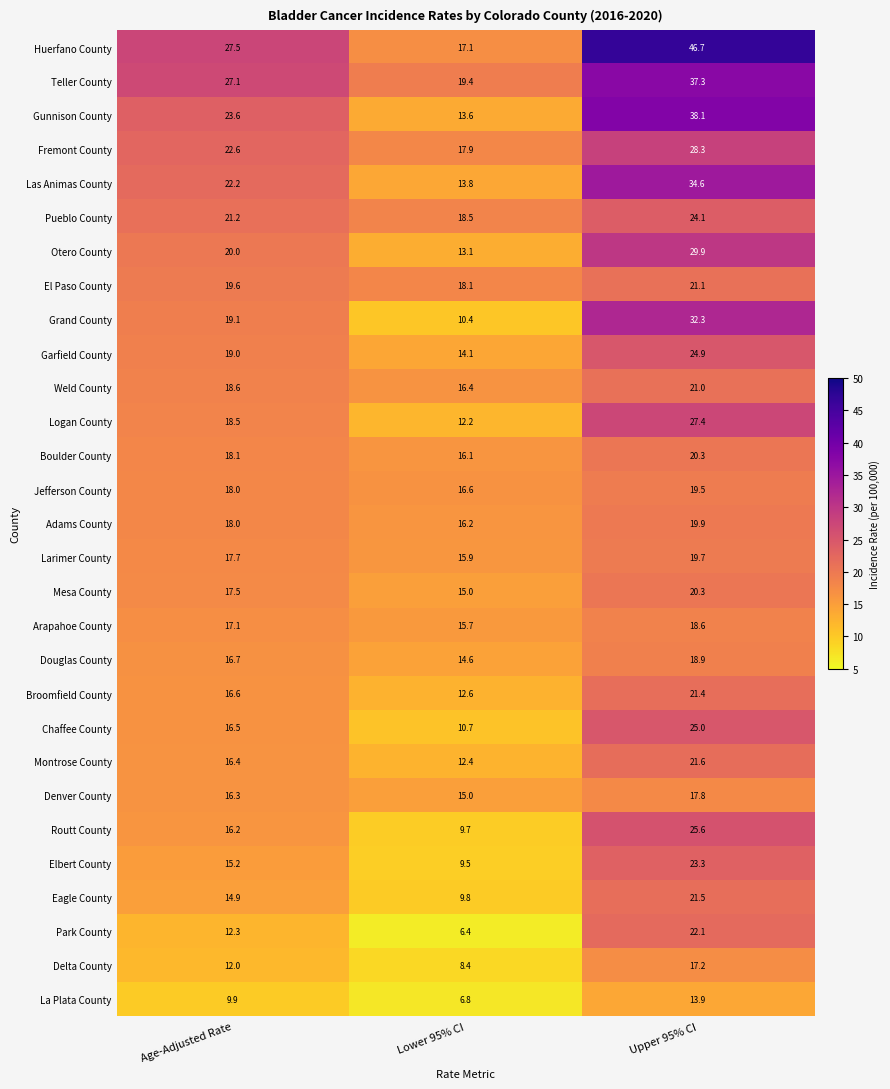

At which category is the sum across all series the highest?

Upper 95% CI